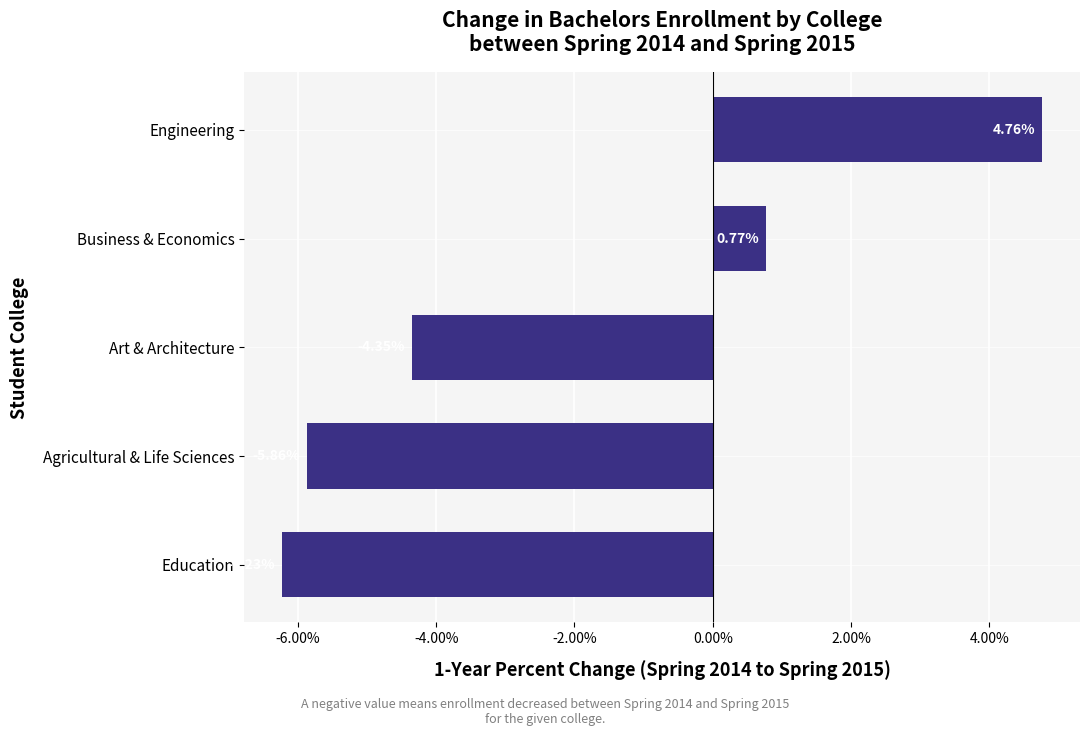

Does the chart contain any negative values?

Yes